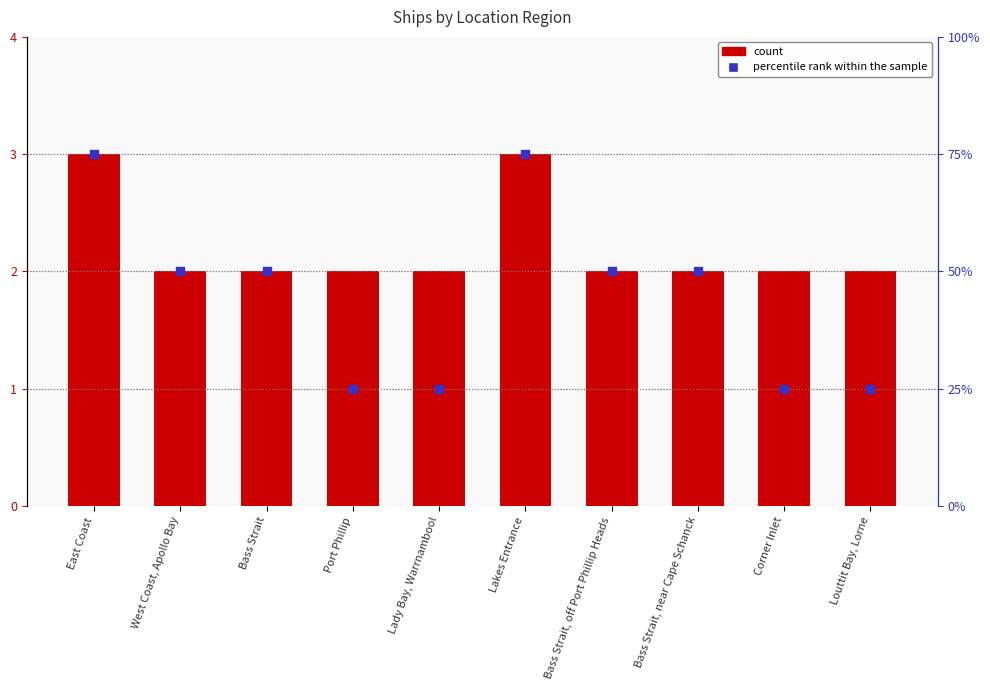

Which series contains the lowest Y value?

count